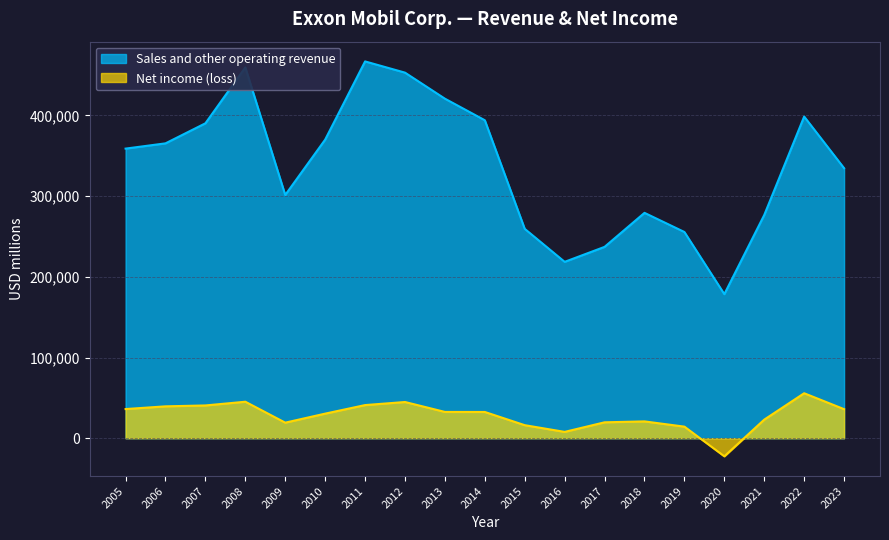

What is the difference between the maximum and minimum values in the Sales and other operating revenue series?

288455